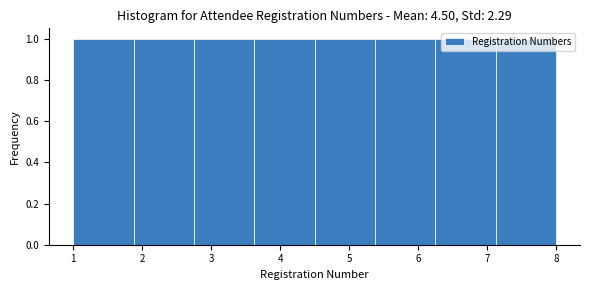

What is the height of the bar covering 1.9 to 2.8 on the x-axis? Neither the bar edges nor the heights are printed on the chart, so give them approximately, as read against the axes.

1